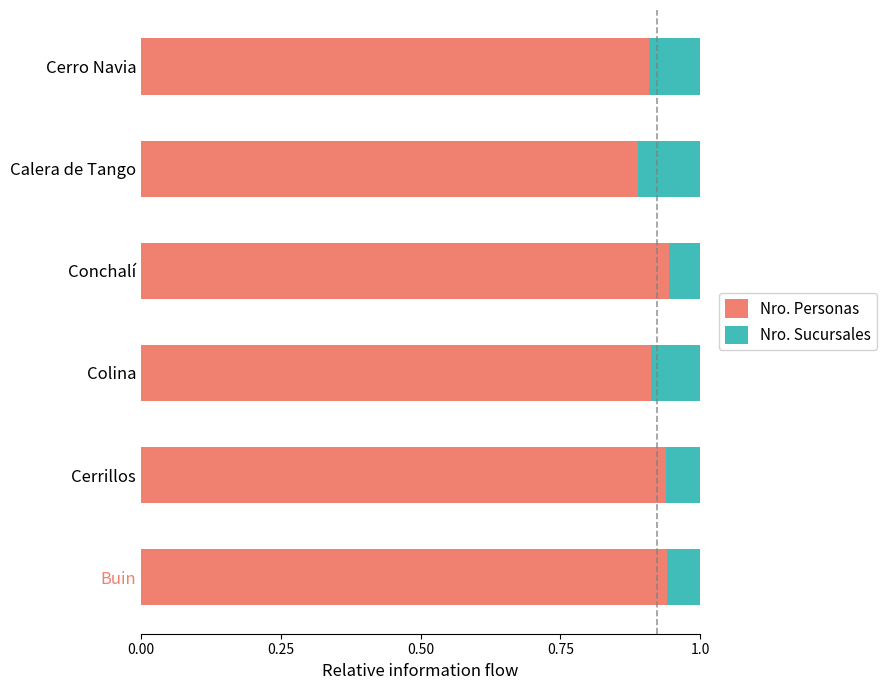

What is the total value across all series at Cerrillos?

1.0